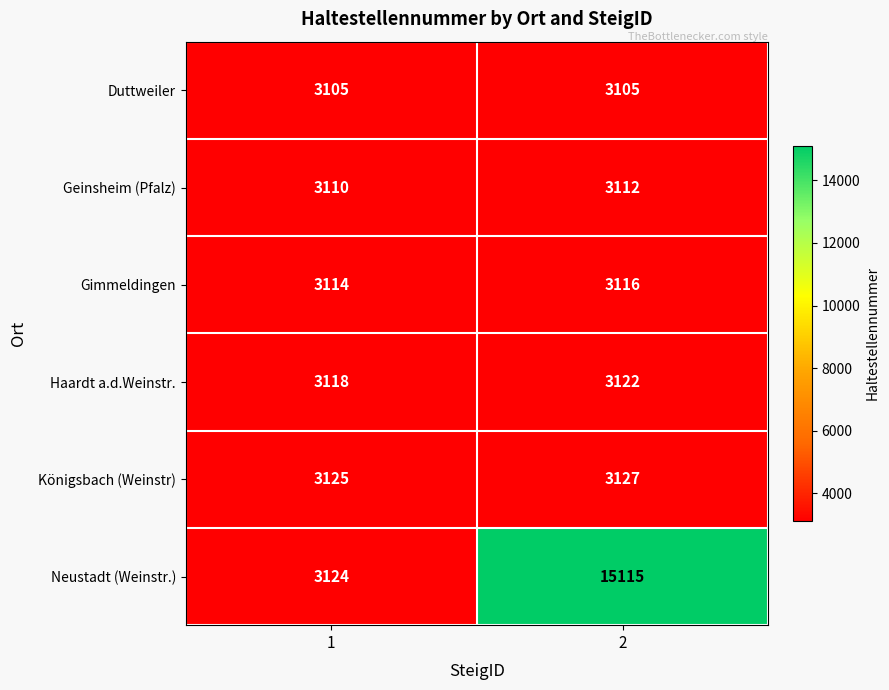

Reading left to right, list all the values displayed in this chart.

Duttweiler: 3105	3105
Geinsheim (Pfalz): 3110	3112
Gimmeldingen: 3114	3116
Haardt a.d.Weinstr.: 3118	3122
Königsbach (Weinstr): 3125	3127
Neustadt (Weinstr.): 3124	15115